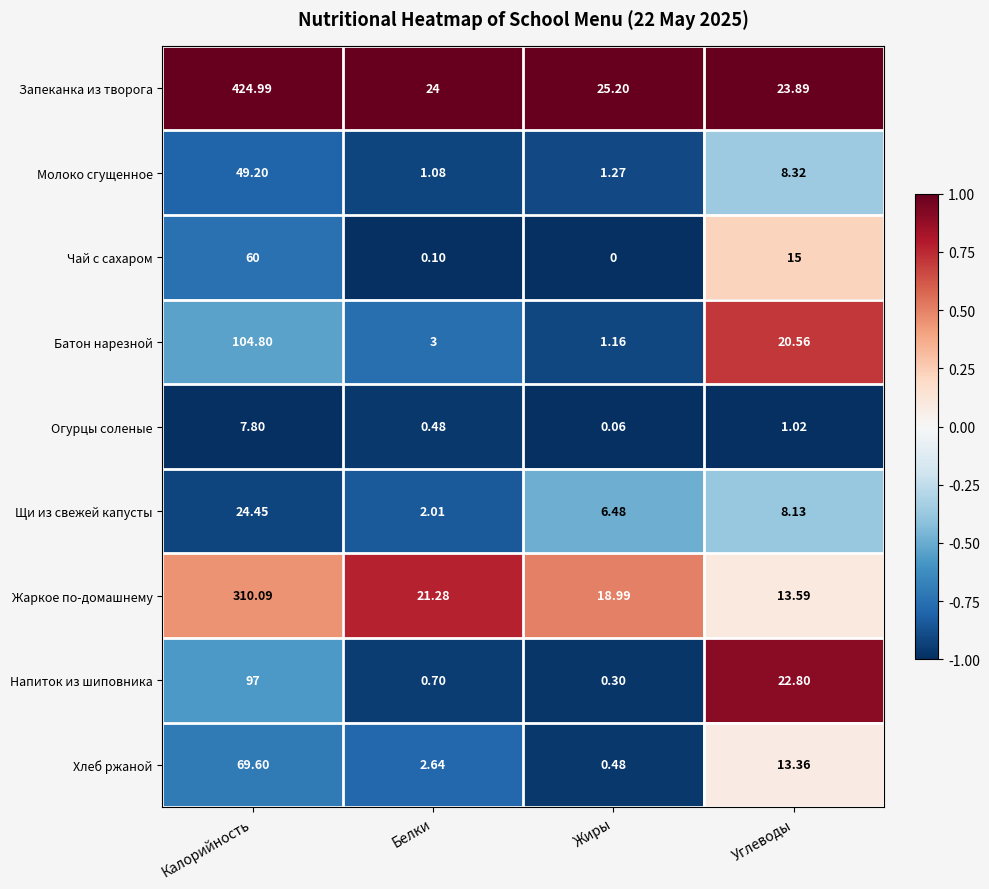

Rank the series at Калорийность from highest to lowest value.

Запеканка из творога, Жаркое по-домашнему, Батон нарезной, Напиток из шиповника, Хлеб ржаной, Чай с сахаром, Молоко сгущенное, Щи из свежей капусты, Огурцы соленые